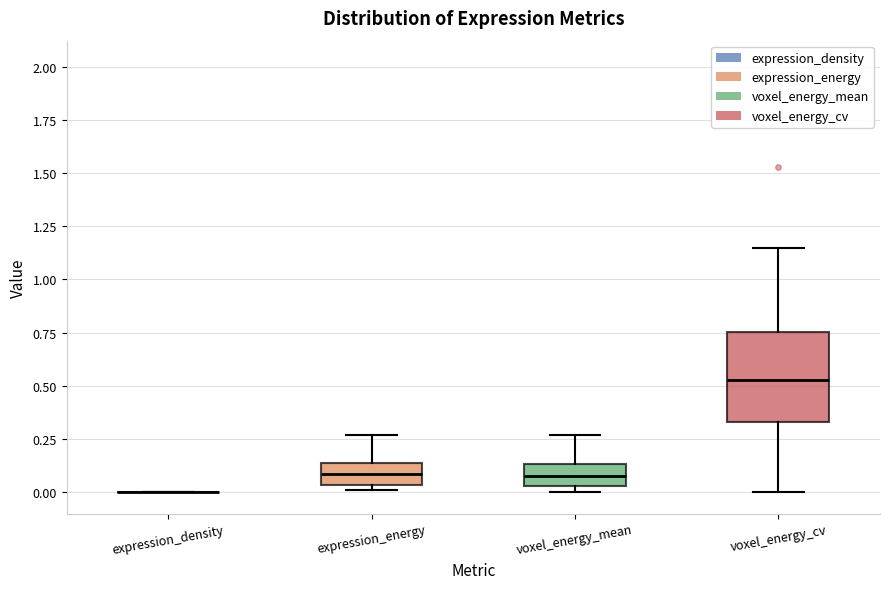

Reading left to right, read every box against the y-axis: the position of its median line, the range the box covers, and the ends of its whiskers. The values are not printed on the chart, so give them approximately, as read against the axis.

expression_density: box collapsed to a line at 0.00, whiskers 0.00 to 0.00
expression_energy: median 0.10, box 0.05 to 0.15, whiskers 0.00 to 0.25
voxel_energy_mean: median 0.10, box 0.05 to 0.15, whiskers 0.00 to 0.25
voxel_energy_cv: median 0.55, box 0.35 to 0.75, whiskers 0.00 to 1.15